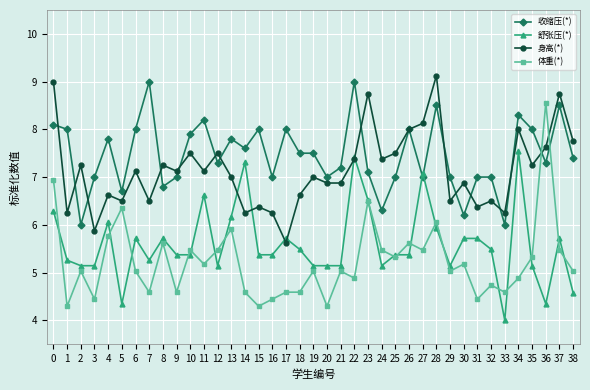

What value does the 收缩压(*) series have at 24?

6.3